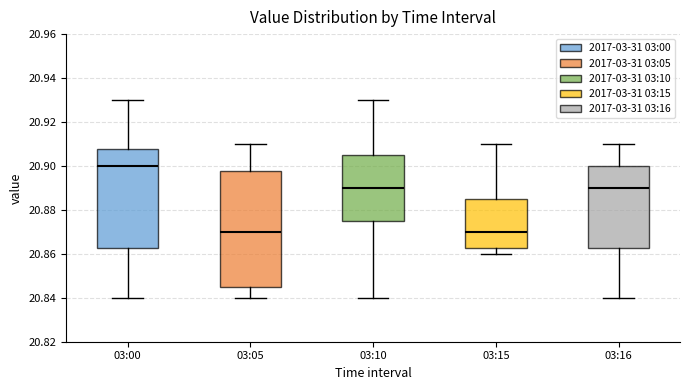

Comparing the boxes themselves (not the whiskers), which one is the tallest?

03:05